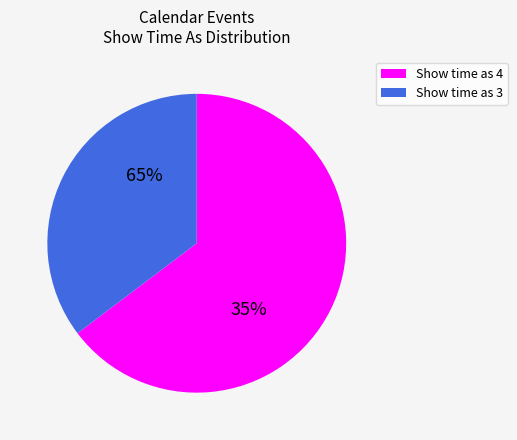

Rank the categories by value from highest to lowest.

Show time as 4, Show time as 3